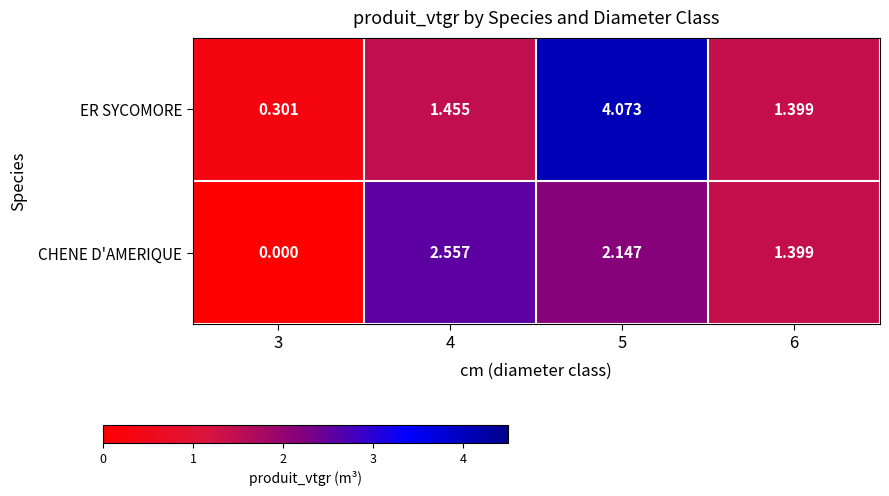

Between 3 and 4, which series saw the biggest shift?

CHENE D'AMERIQUE